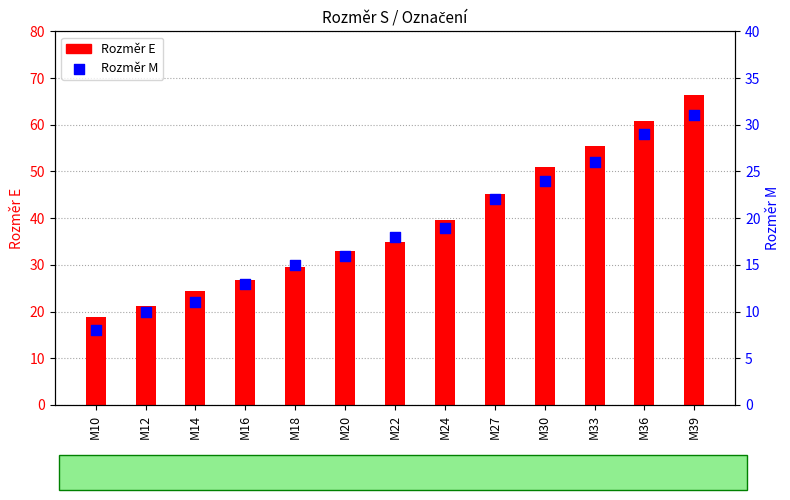

What is the total value across all series at M16?

39.8